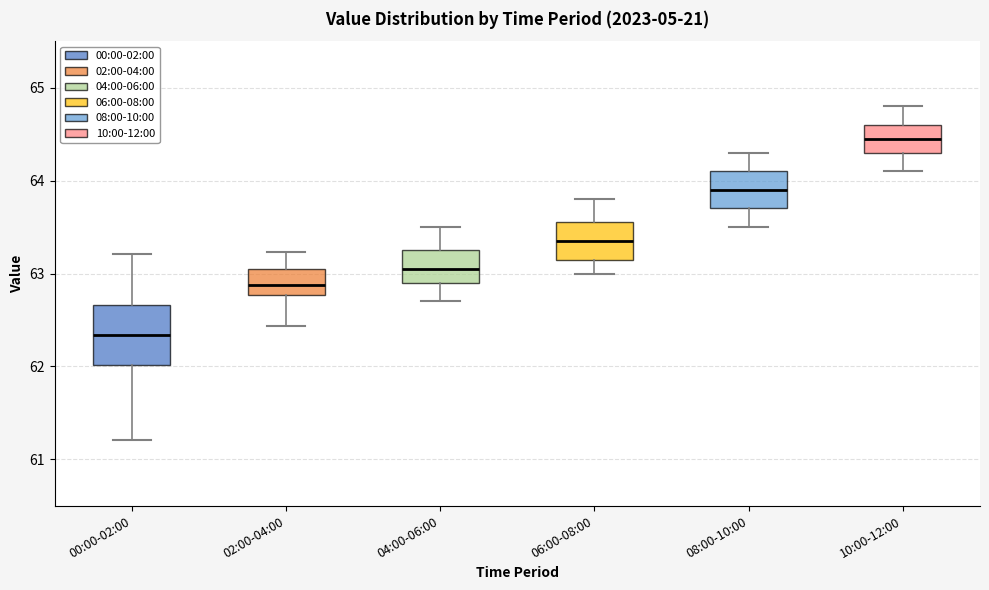

Which box has the lowest median line?

00:00-02:00